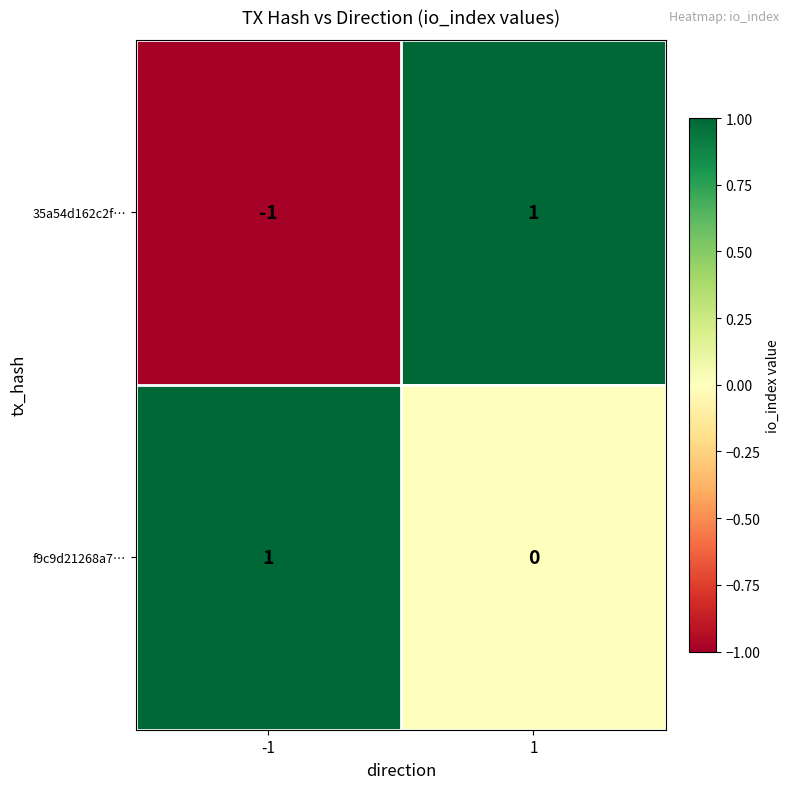

Which series has the largest total across all categories?

f9c9d21268a7…